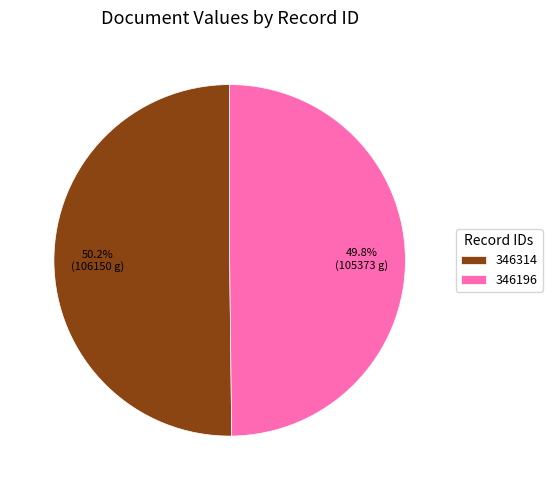

Does any single category account for the majority?

Yes